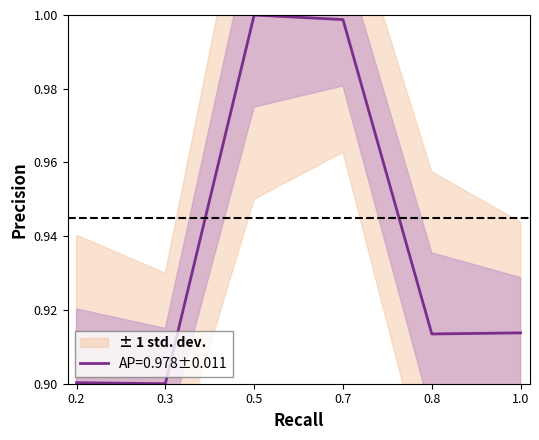

Reading left to right, transcribe all the data shown in this chart.

0.9	0.9	1.0	1.0	0.9	0.9